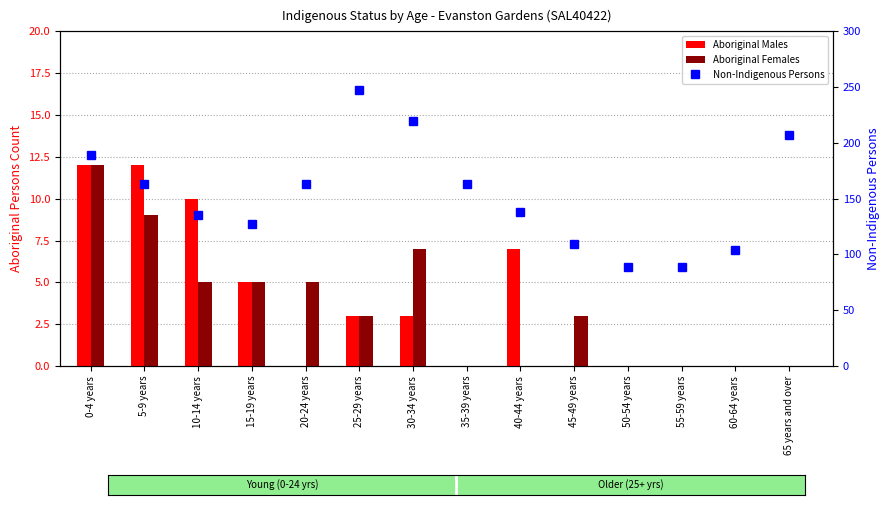

Which category has the highest value in the Aboriginal Females series?

0-4 years